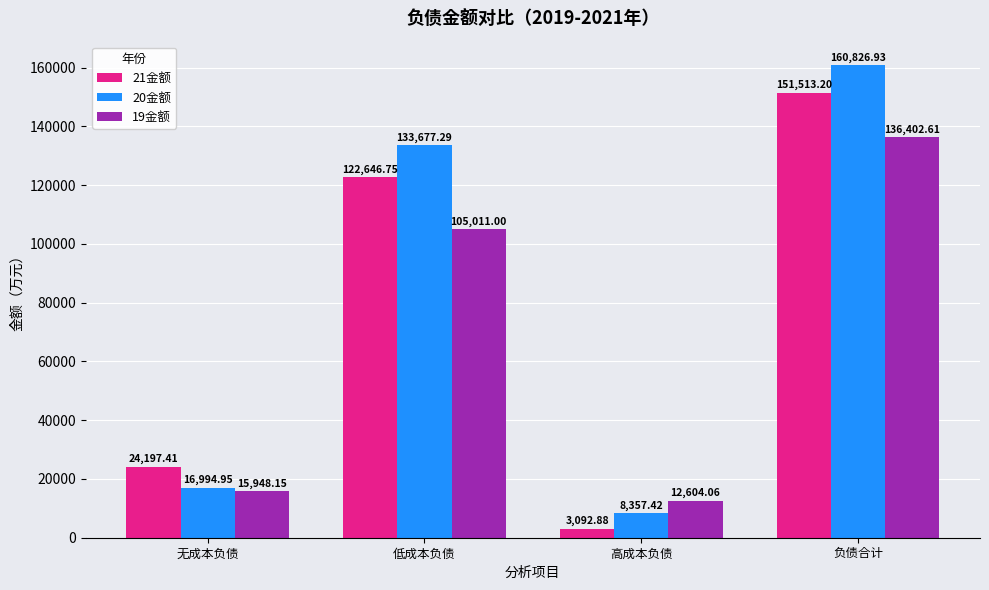

Which series has the widest spread of values?

20金额